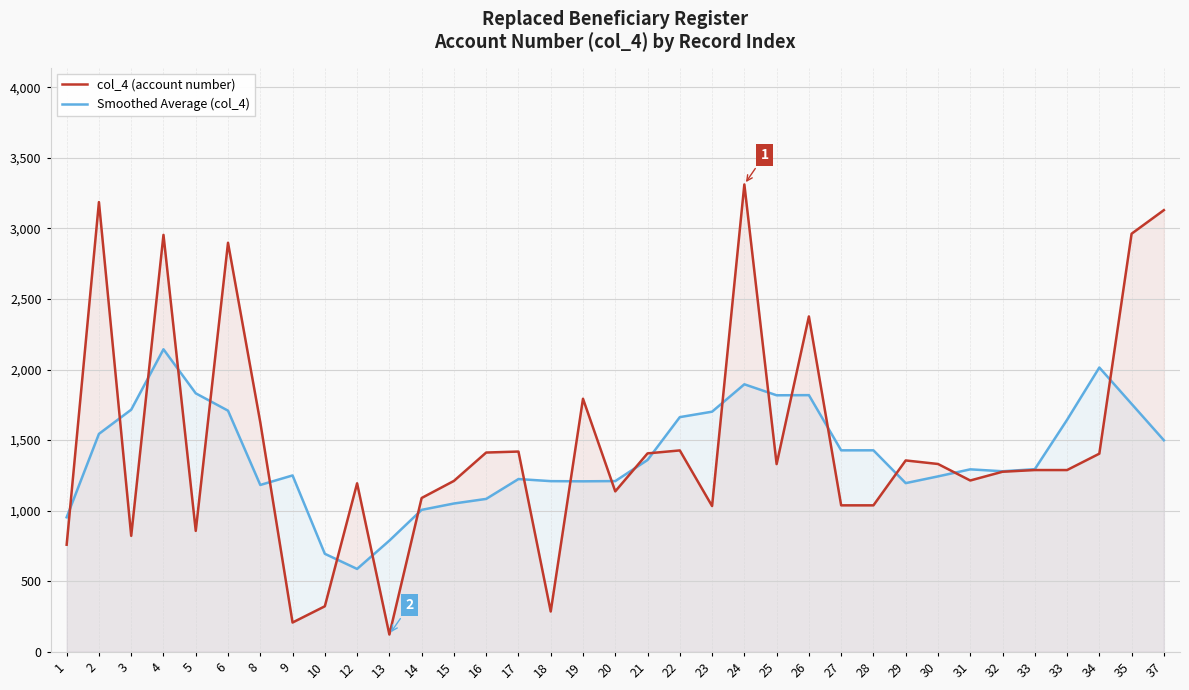

What are all the series names shown in the legend?

col_4 (account number), Smoothed Average (col_4)